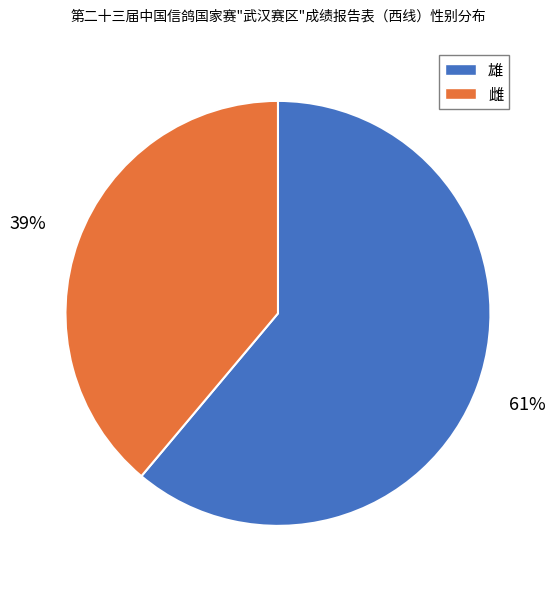

What is the smallest slice in the pie chart?

雌